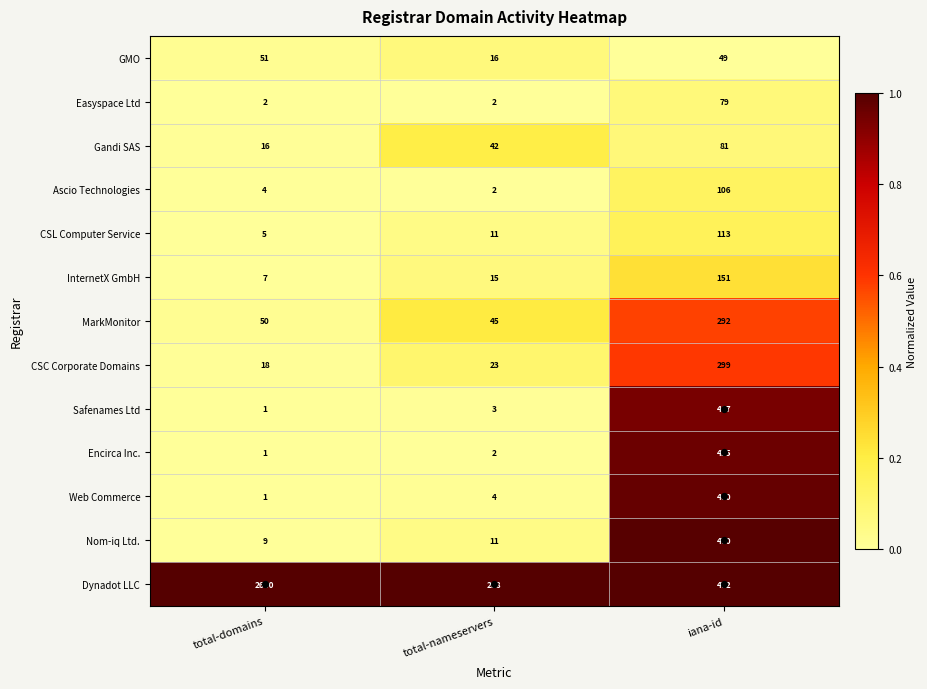

What is the difference between the maximum and minimum values in the Safenames Ltd series?

446